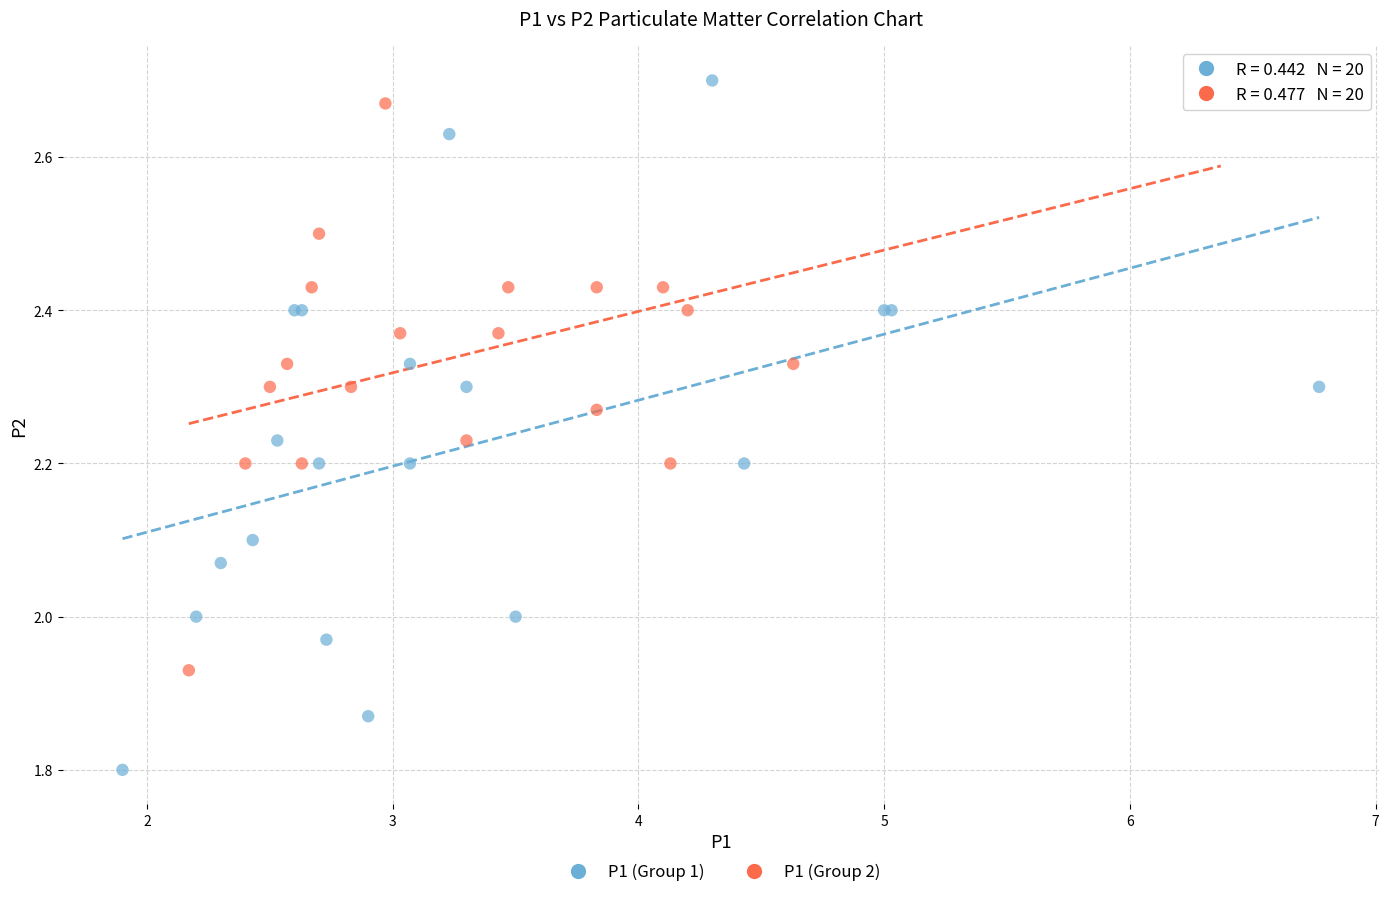

Which series has the widest spread of Y values?

P1 (Group 1)